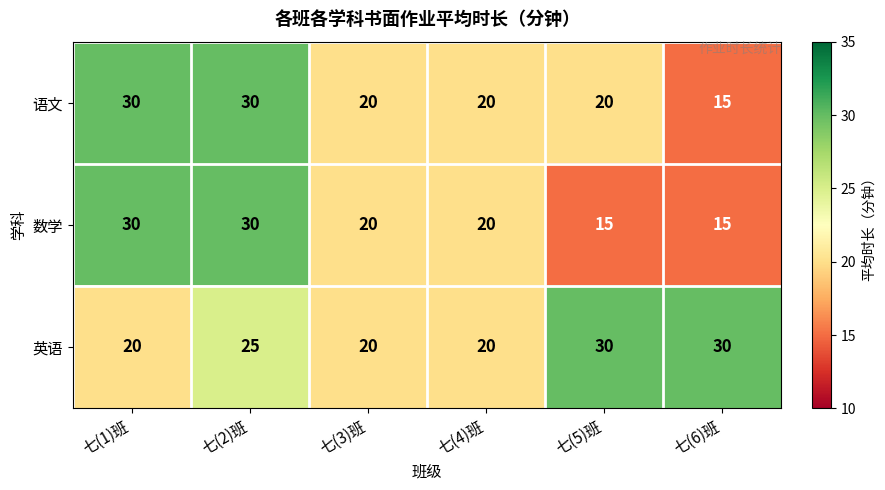

Which series has the largest total across all categories?

英语